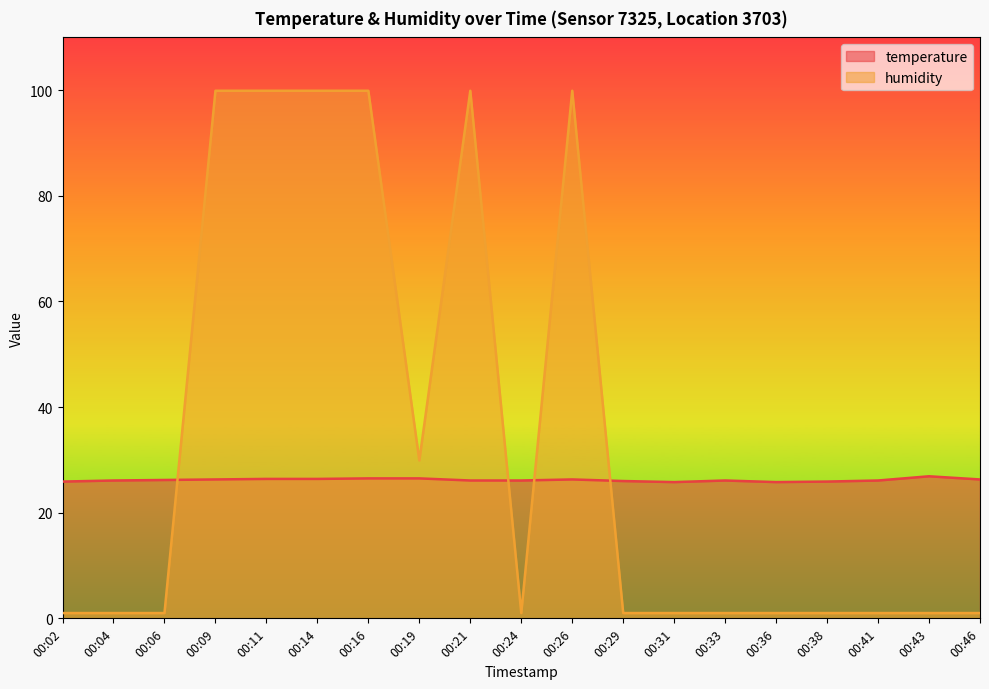

The value of humidity at 00:43 is 1.0. True or false?

True